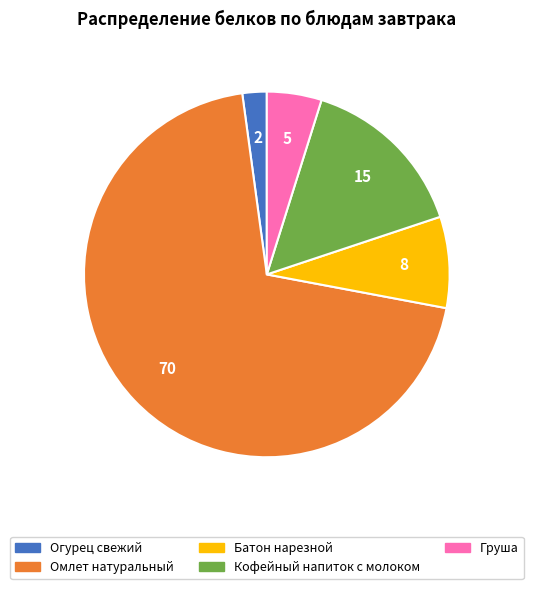

Which slice is the largest?

Омлет натуральный